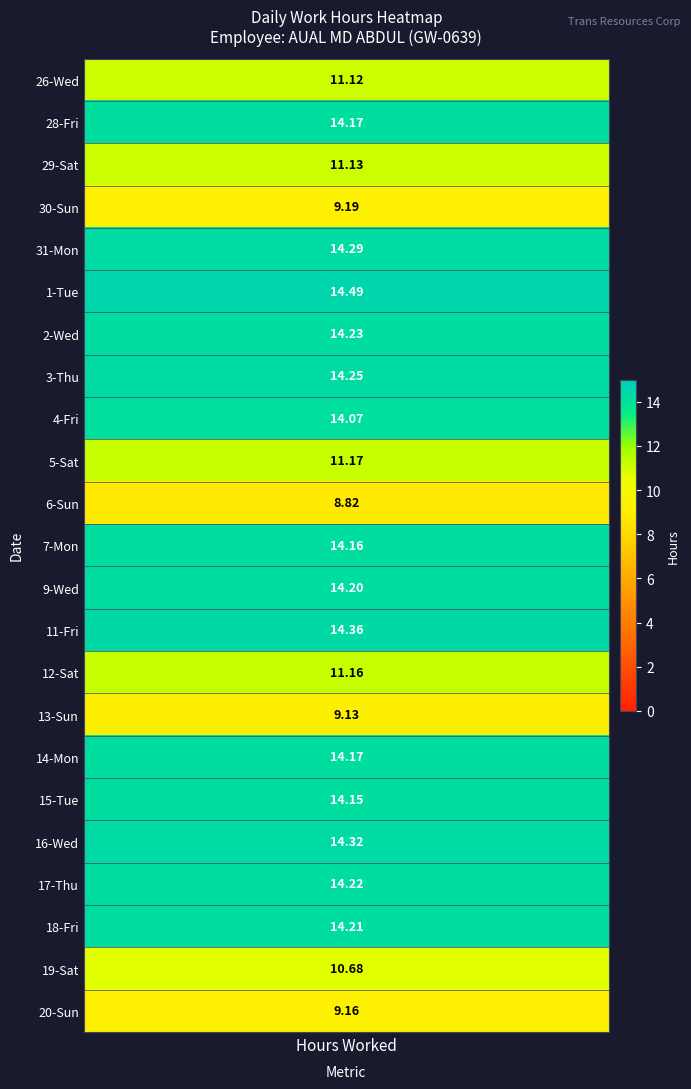

Which series has the largest total across all categories?

1_Tue